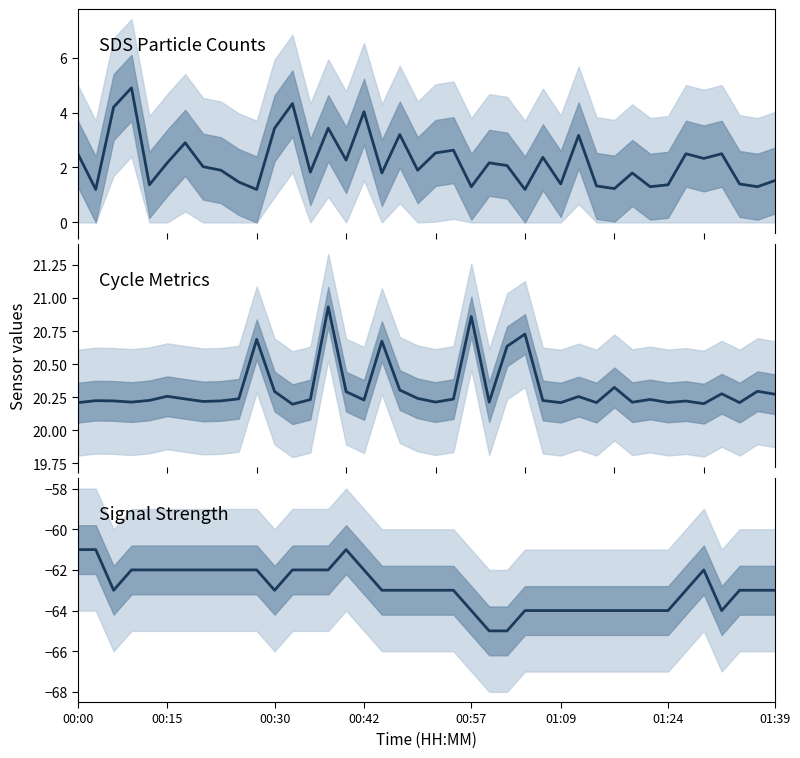

What is the highest value of the Signal series?

-61.0